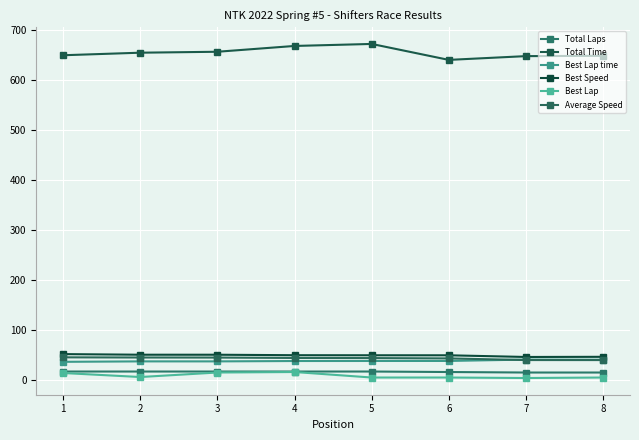

Is this an area chart (filled region under the line)?

No